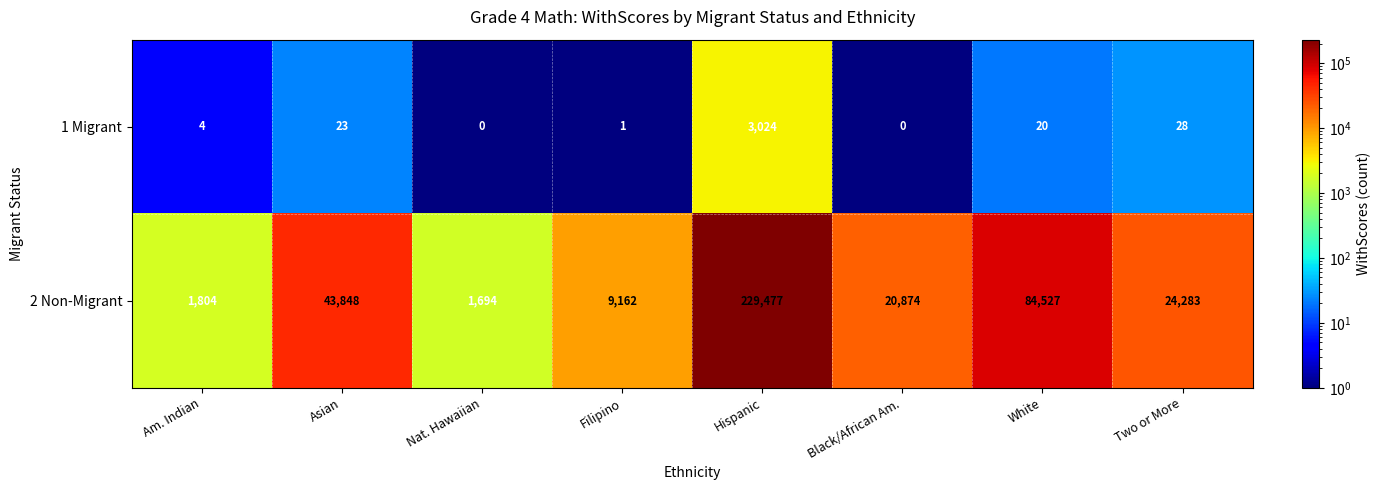

What is the difference between the second highest and second lowest values in the 2 Non-Migrant series?

82723